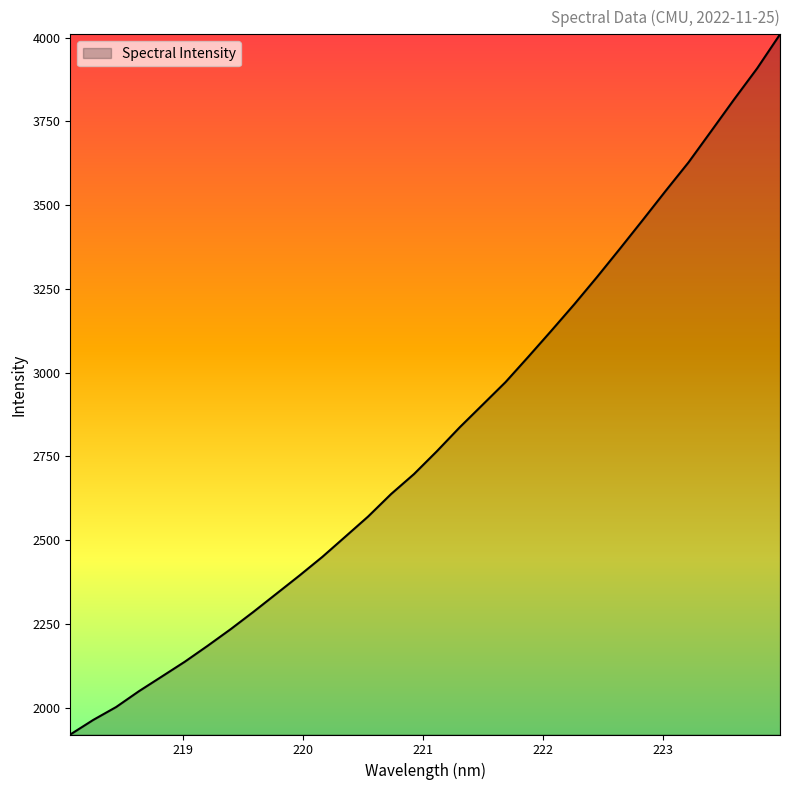

What is the difference between the maximum and minimum values?

2090.0